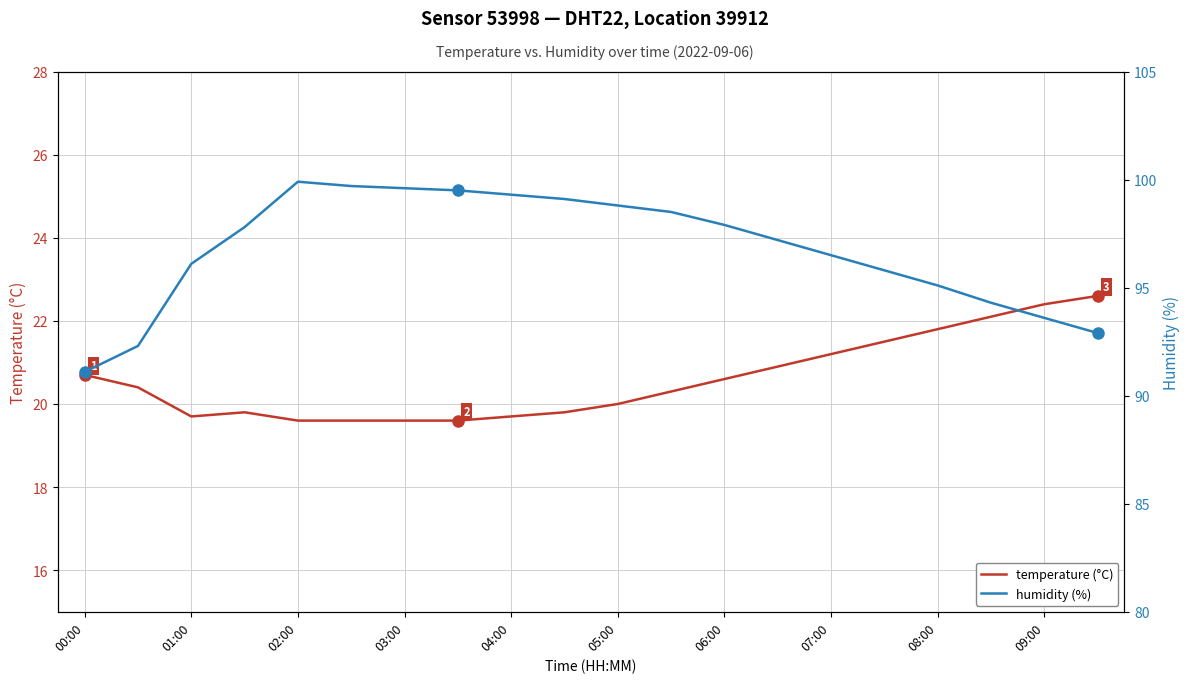

How many lines are shown in the chart?

2